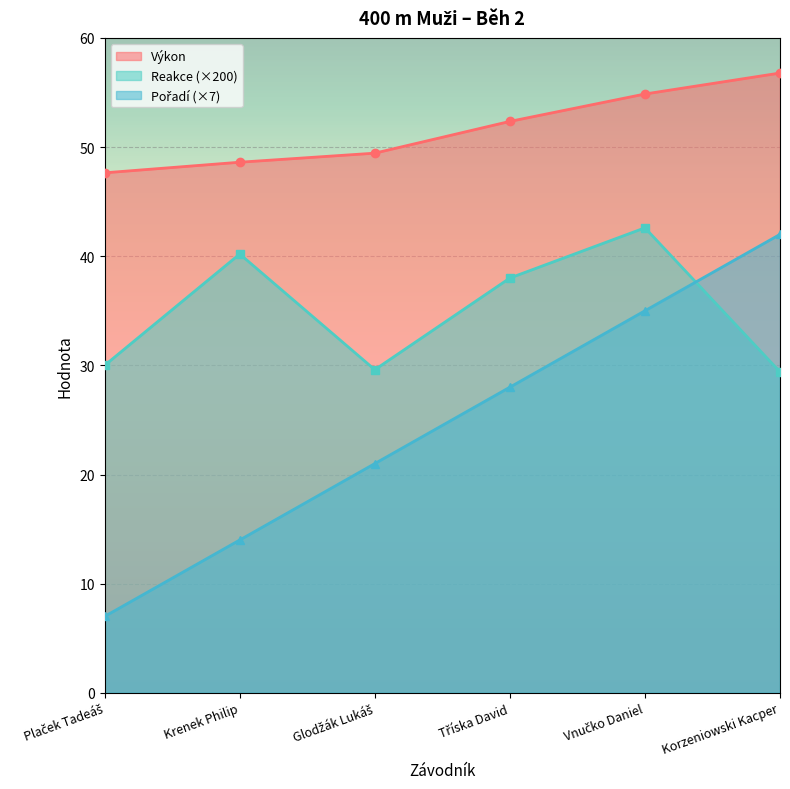

Rank the series at Vnučko Daniel from lowest to highest value.

Pořadí, Reakce, Výkon